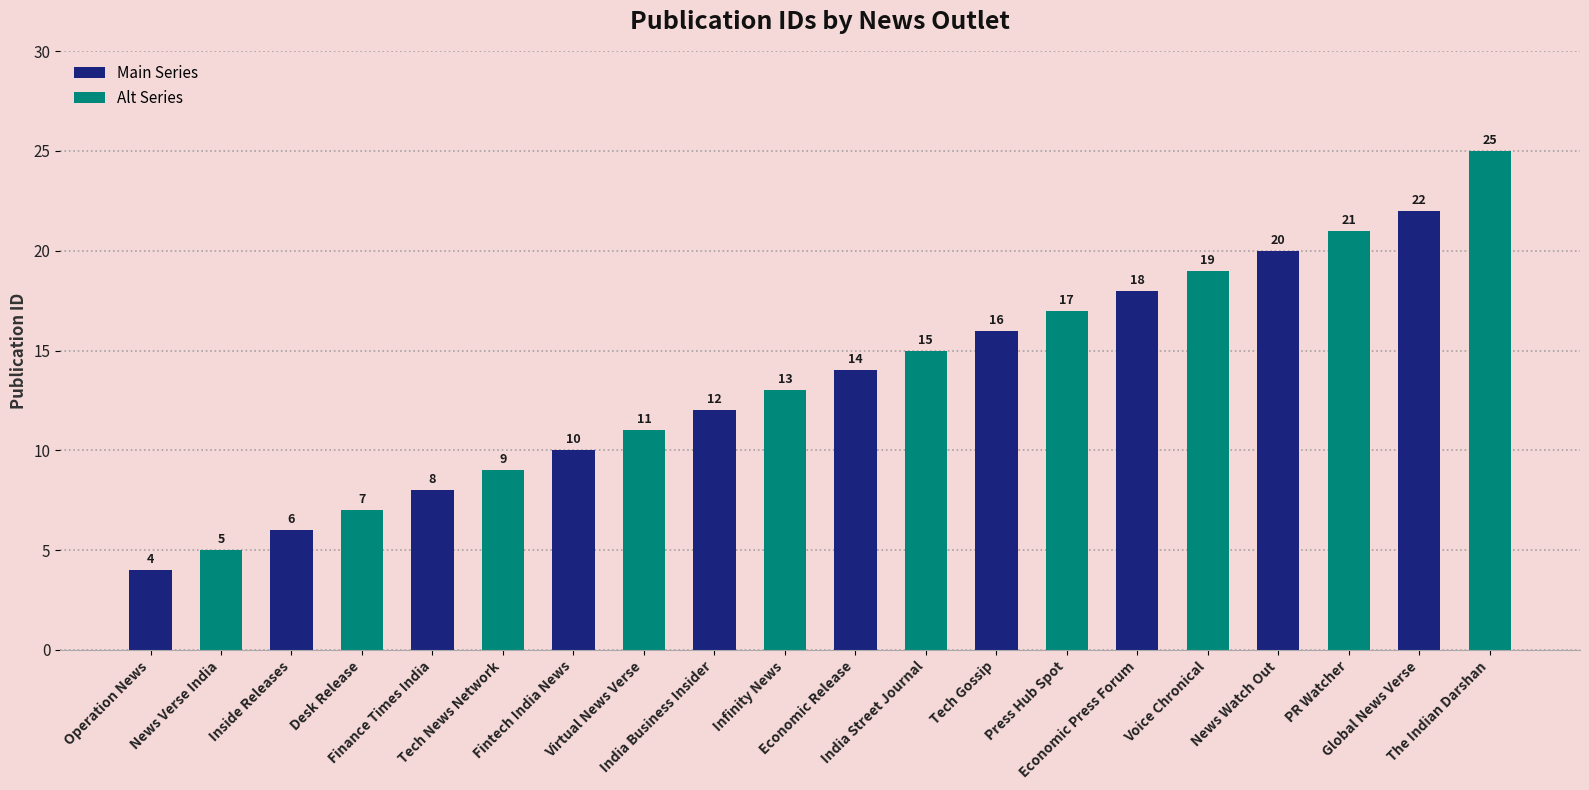

What is the greatest value displayed?

25